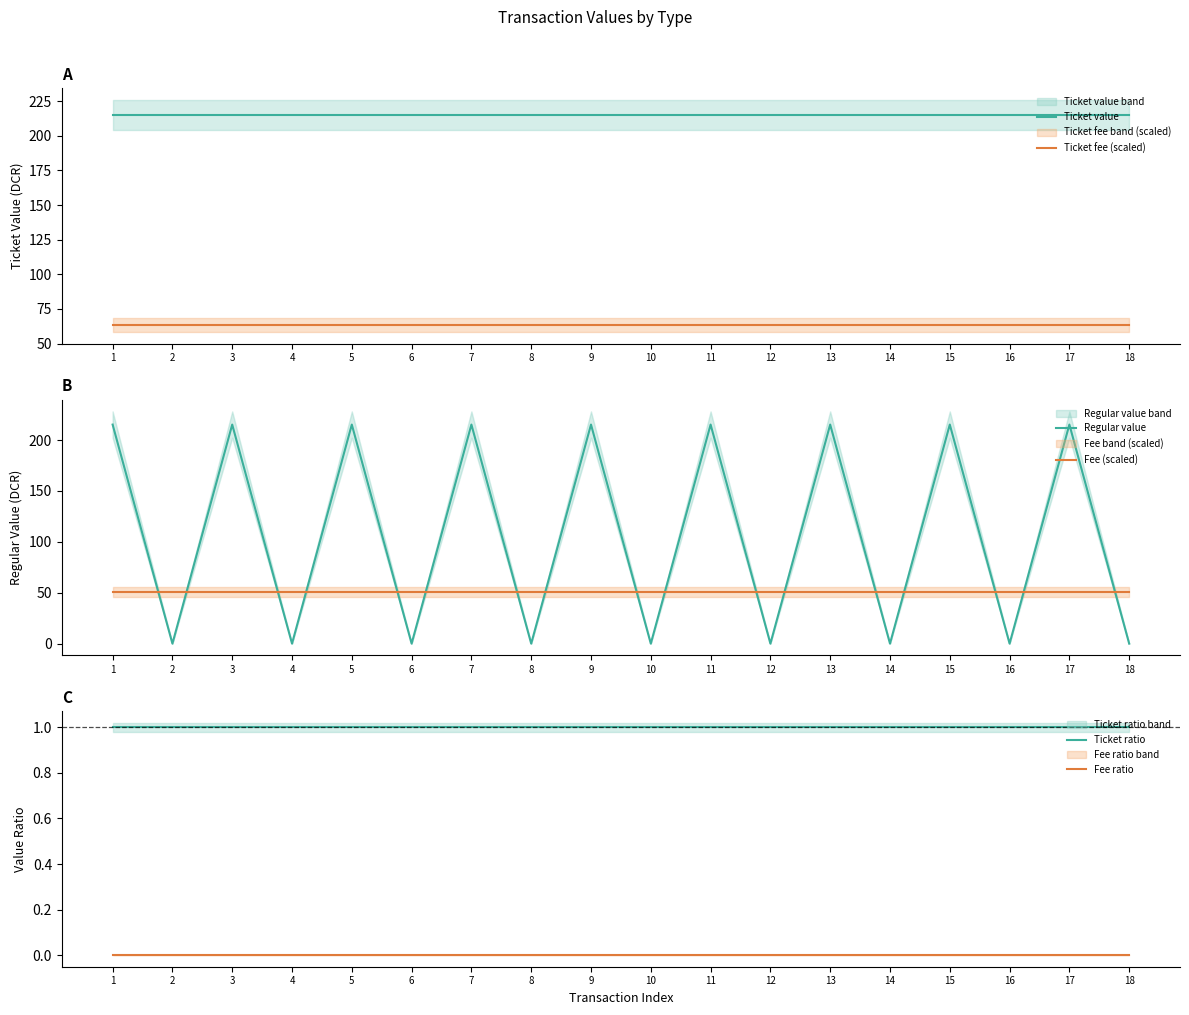

Reading right to left, list all the values displayed in this chart.

Ticket value: 18=215.2	17=215.2	16=215.2	15=215.2	14=215.2	13=215.2	12=215.2	11=215.2	10=215.2	9=215.2	8=215.2	7=215.2	6=215.2	5=215.2	4=215.2	3=215.2	2=215.2	1=215.2
Ticket fee (scaled): 18=63.4	17=63.4	16=63.4	15=63.4	14=63.4	13=63.4	12=63.4	11=63.4	10=63.4	9=63.4	8=63.4	7=63.4	6=63.4	5=63.4	4=63.4	3=63.4	2=63.4	1=63.4
Regular value: 18=0.1	17=215.2	16=0.1	15=215.2	14=0.1	13=215.2	12=0.1	11=215.2	10=0.1	9=215.2	8=0.1	7=215.2	6=0.1	5=215.2	4=0.1	3=215.2	2=0.1	1=215.2
Fee (scaled): 18=50.7	17=50.7	16=50.7	15=50.7	14=50.7	13=50.7	12=50.7	11=50.7	10=50.7	9=50.7	8=50.7	7=50.7	6=50.7	5=50.7	4=50.7	3=50.7	2=50.7	1=50.7
Ticket ratio: 18=1.0	17=1.0	16=1.0	15=1.0	14=1.0	13=1.0	12=1.0	11=1.0	10=1.0	9=1.0	8=1.0	7=1.0	6=1.0	5=1.0	4=1.0	3=1.0	2=1.0	1=1.0
Fee ratio: 18=0.0	17=0.0	16=0.0	15=0.0	14=0.0	13=0.0	12=0.0	11=0.0	10=0.0	9=0.0	8=0.0	7=0.0	6=0.0	5=0.0	4=0.0	3=0.0	2=0.0	1=0.0